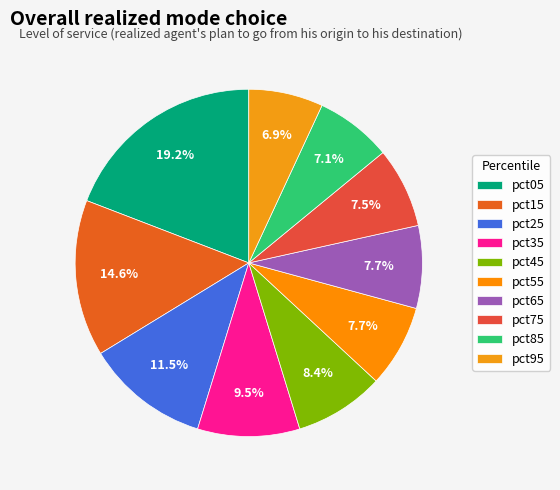

Which category has the biggest portion of the pie?

pct05